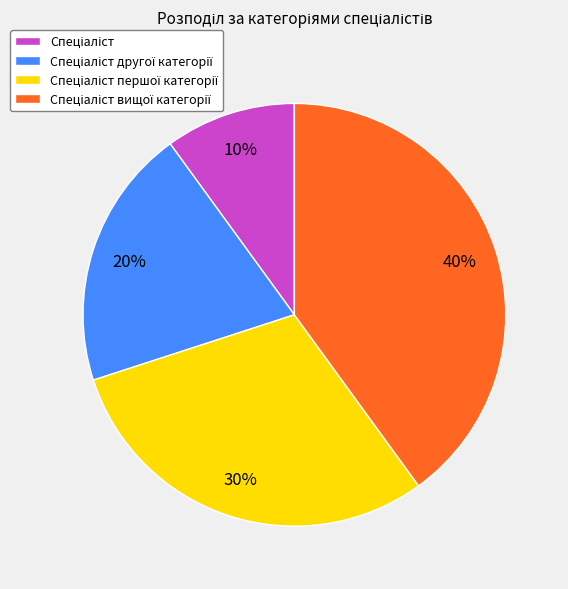

To the nearest percent, what is the difference between the largest and smallest slice percentages?

30%